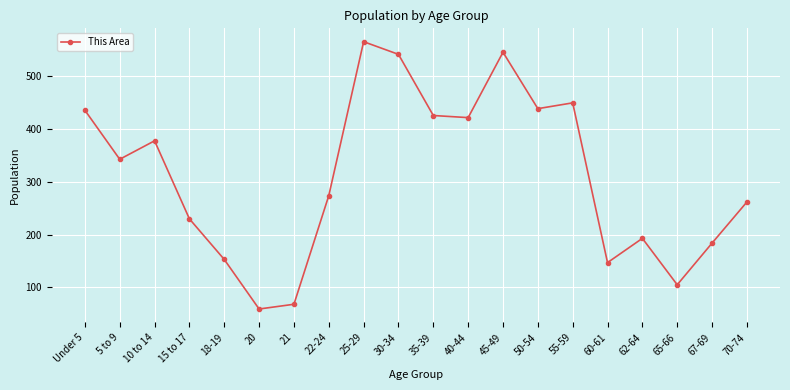

Reading right to left, extract all data points from this chart.

70-74=262	67-69=184	65-66=105	62-64=193	60-61=147	55-59=450	50-54=439	45-49=546	40-44=422	35-39=426	30-34=542	25-29=566	22-24=274	21=68	20=59	18-19=153	15 to 17=230	10 to 14=378	5 to 9=343	Under 5=436